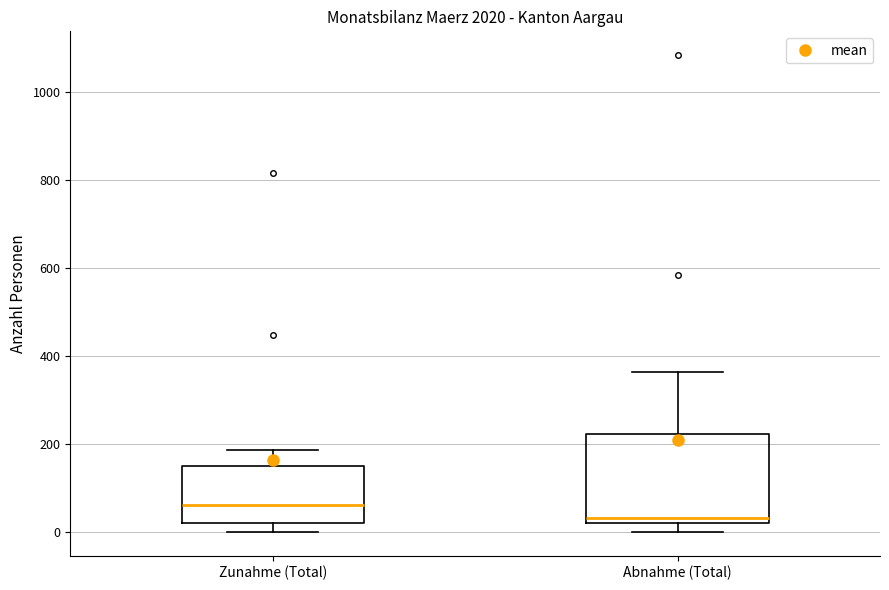

Reading left to right, transcribe this box plot: for each box, give where its median line is, the range the box spans, and where its two whiskers end, as read against the y-axis. The values are not printed on the chart, so give them approximately, as read against the axis.

Zunahme (Total): median 60, box 20 to 140, whiskers 0 to 180
Abnahme (Total): median 40, box 20 to 220, whiskers 0 to 360